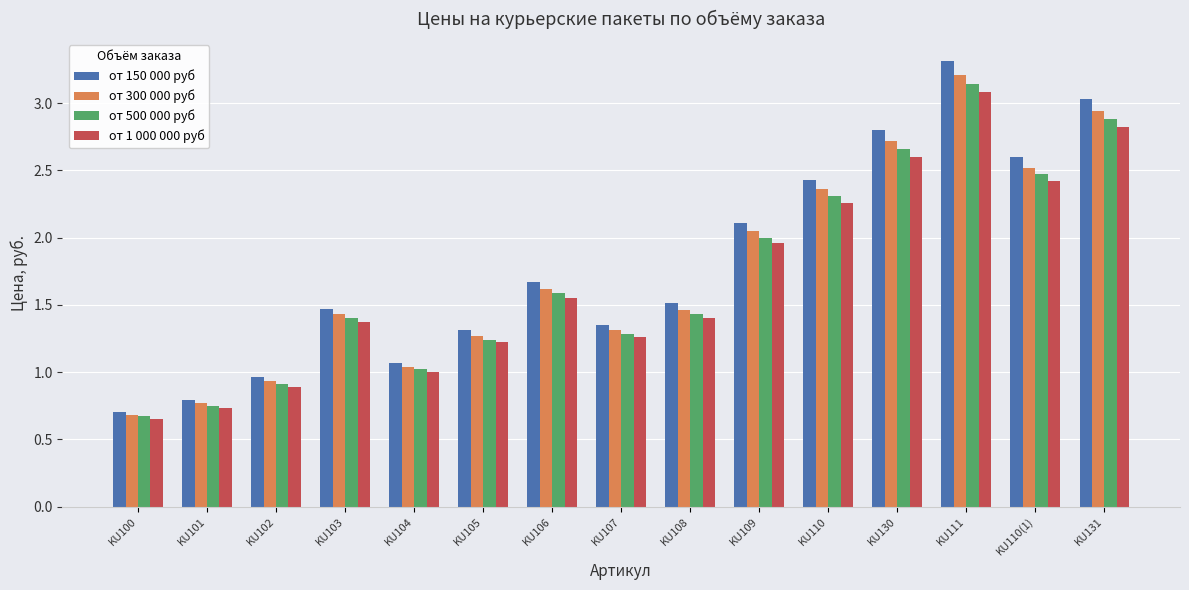

Where does the от 300 000 руб series first go above 1?

KU103